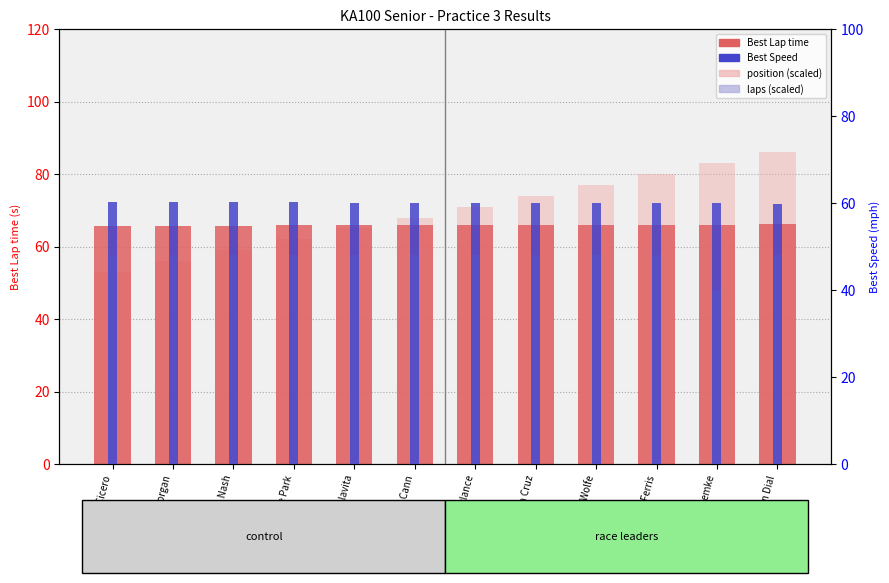

Reading right to left, what are all the values shown in this chart?

Best Lap time: 66.2	66.1	66.1	66.1	66.1	66.1	66.0	66.0	65.8	65.8	65.7	65.6
position scaled: 86.0	83.0	80.0	77.0	74.0	71.0	68.0	65.0	62.0	59.0	56.0	53.0
Best Speed: 59.8	59.9	59.9	59.9	59.9	59.9	60.0	60.0	60.1	60.2	60.2	60.4
laps scaled: 48.0	40.0	48.0	48.0	48.0	48.0	48.0	48.0	48.0	48.0	48.0	48.0